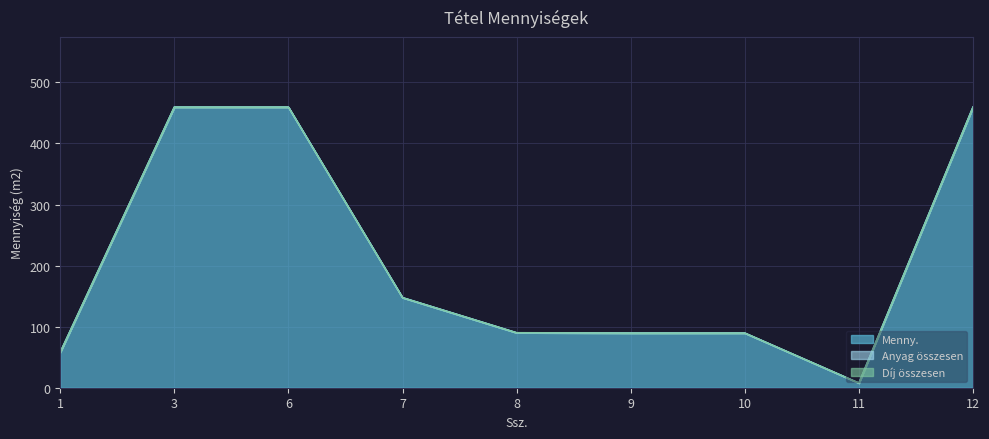

What is the total value across all series at 7?

147.5